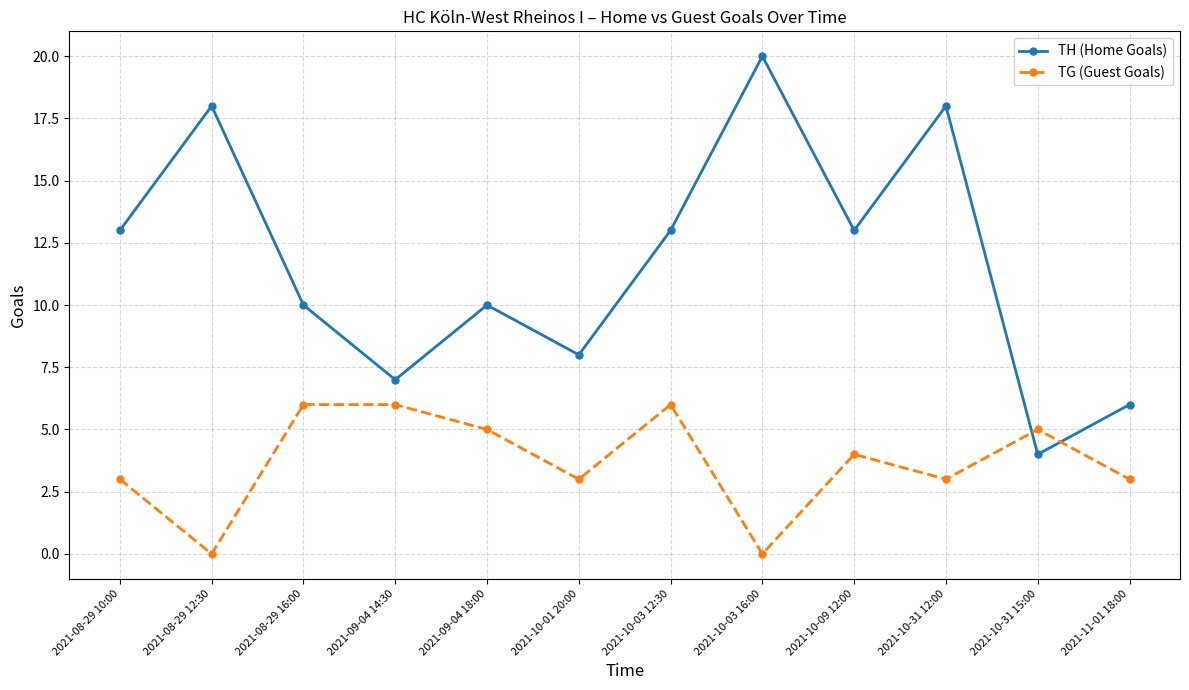

Rank the series by their maximum value, from lowest to highest.

TG (Guest Goals), TH (Home Goals)